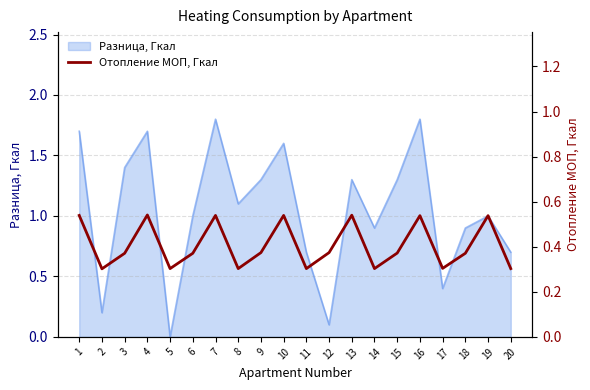

Is it true that Разница, Гкал equals 0.3 at 17?

False